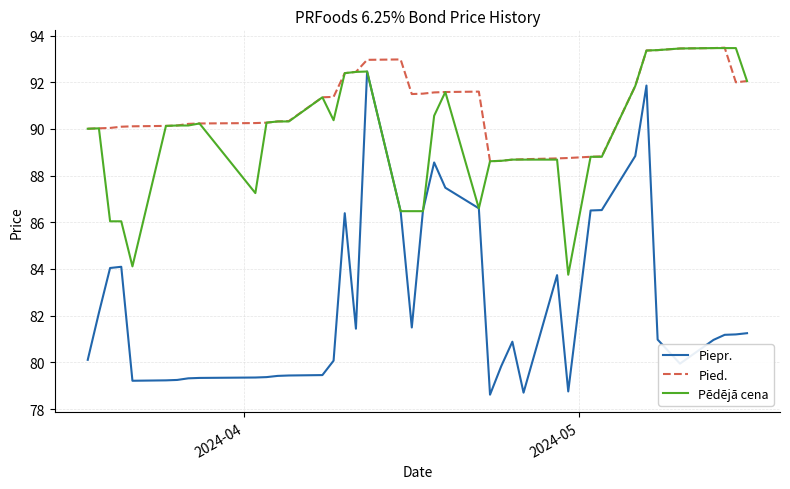

Which series has the widest spread of values?

Piepr.